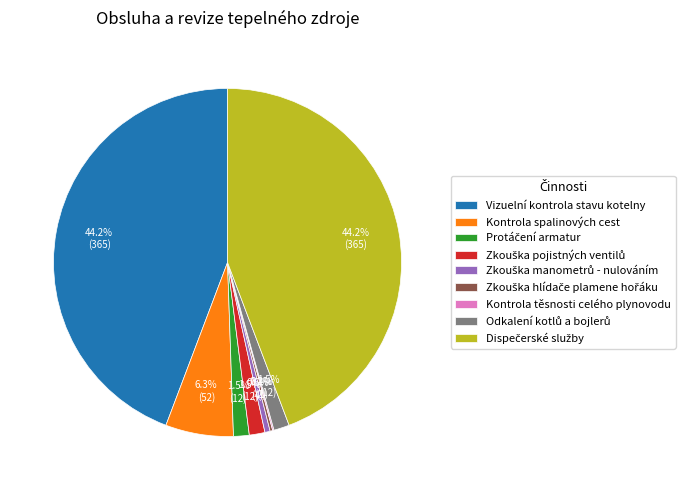

Is there any slice that represents more than half of the pie?

No